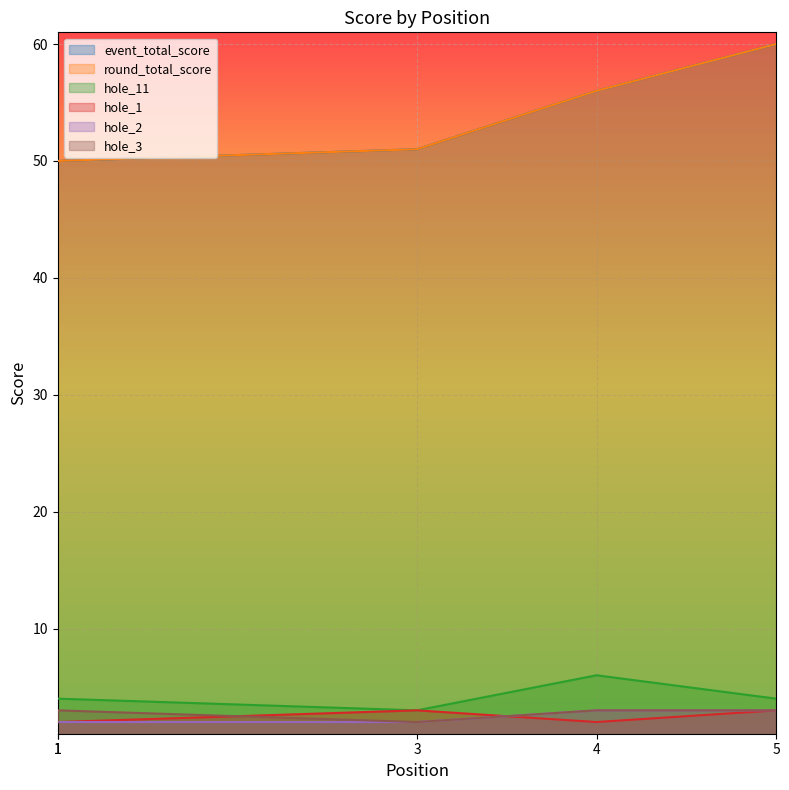

True or false: hole_11 and event_total_score intersect in this chart.

False